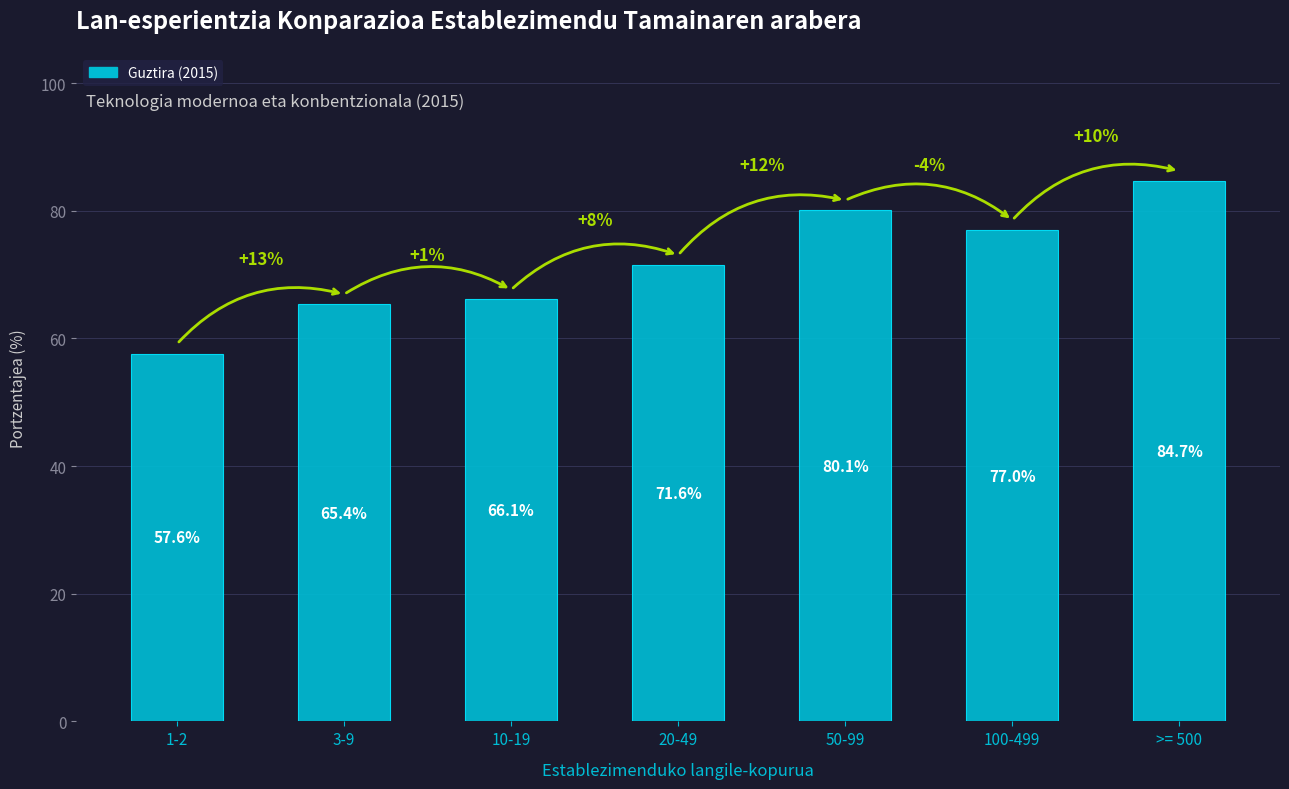

How many data points are less than 71?

3